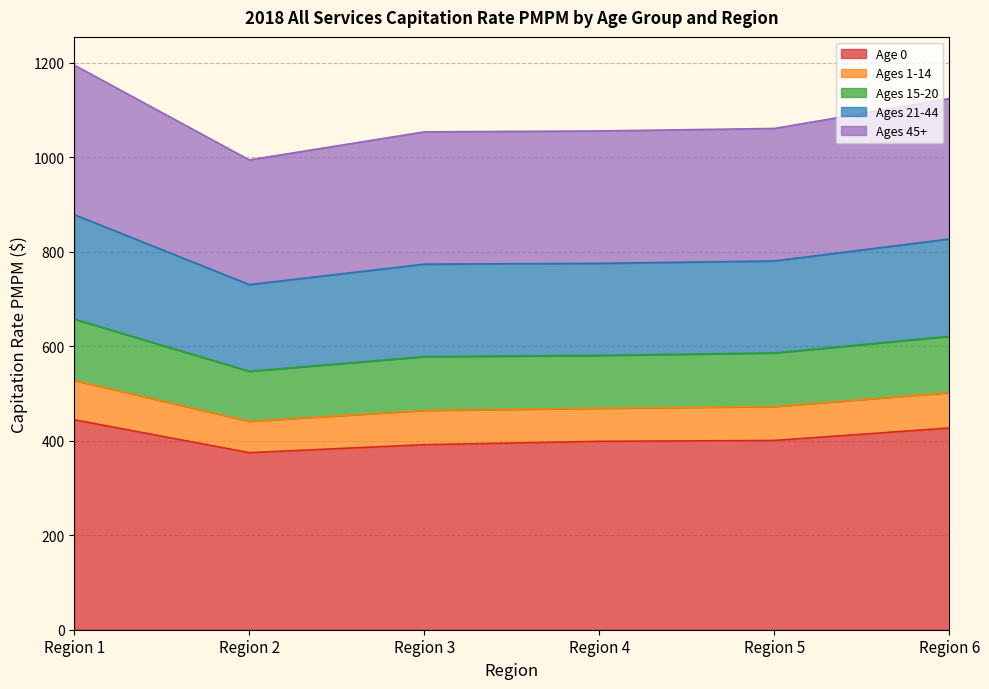

The value of Age 0 at Region 3 is 618.0. True or false?

False